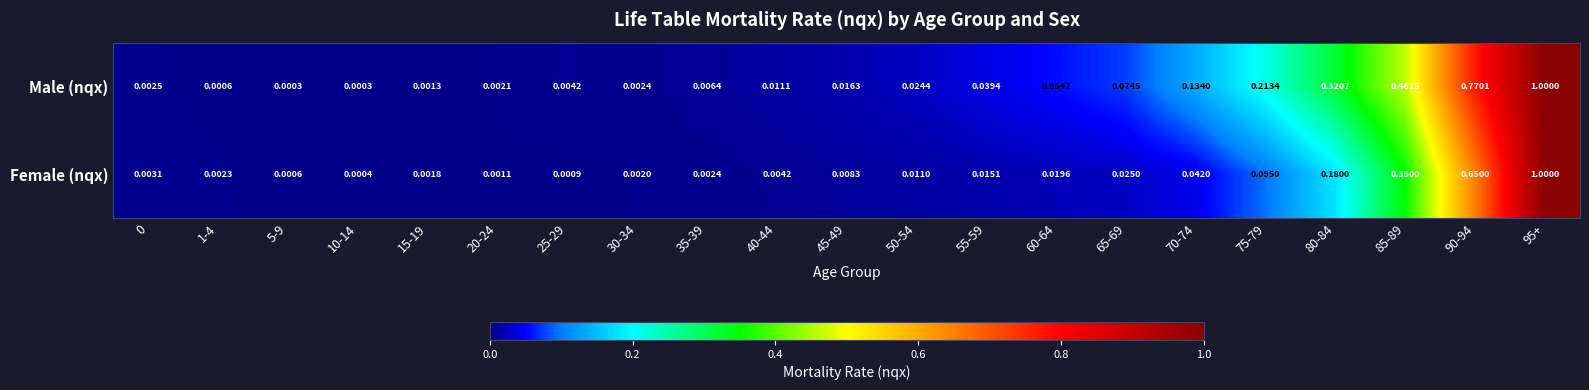

At which category is the sum across all series the highest?

95+